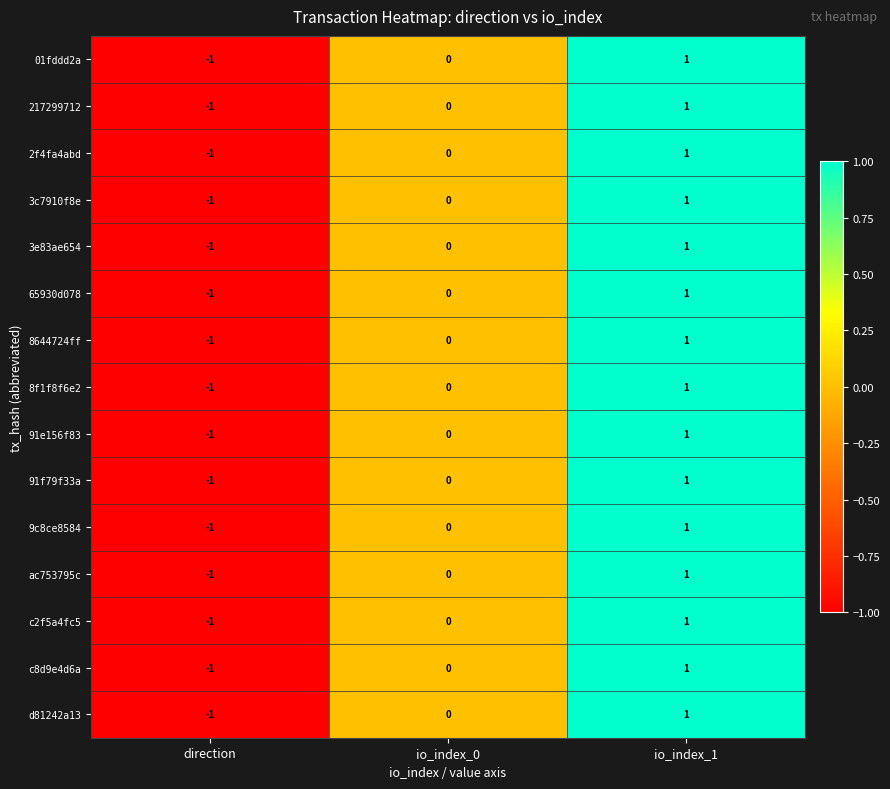

At which category is the sum across all series the highest?

io_index_1